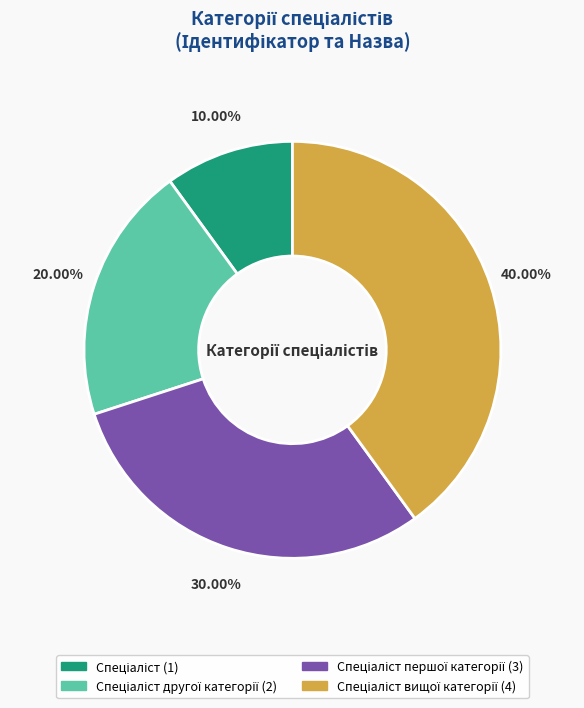

To the nearest percent, what is the average slice percentage?

25%